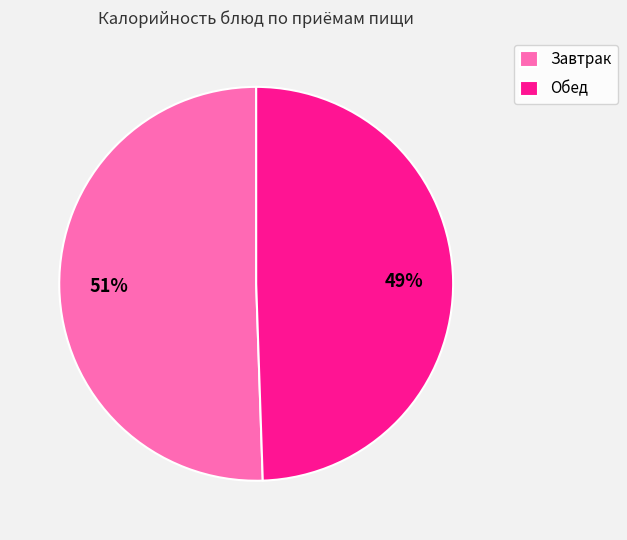

To the nearest percent, what is the combined percentage of Завтрак and Обед?

100%